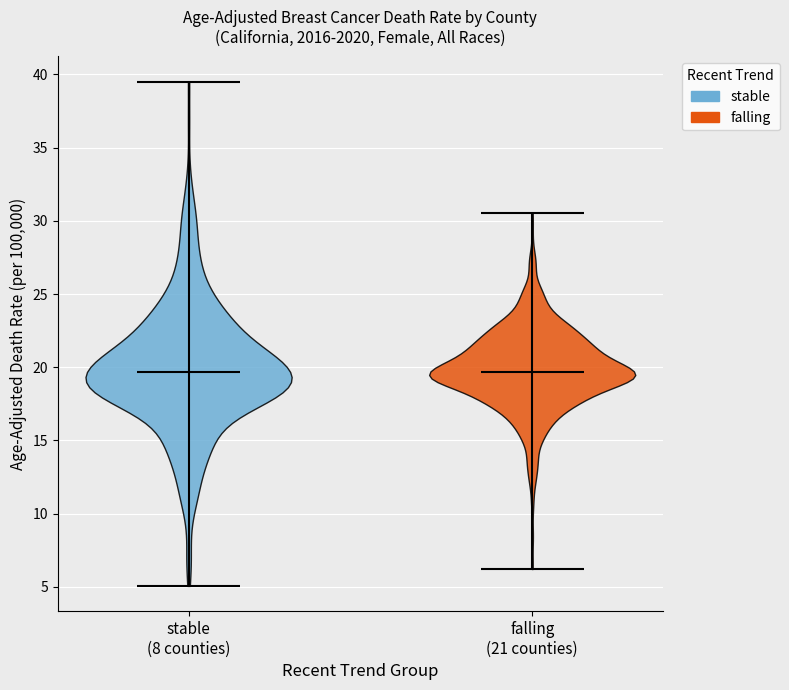

What is the lowest point the violin for falling (21 counties) reaches on the y-axis? The values are not printed on the chart, so give them approximately, as read against the axis.

8.5